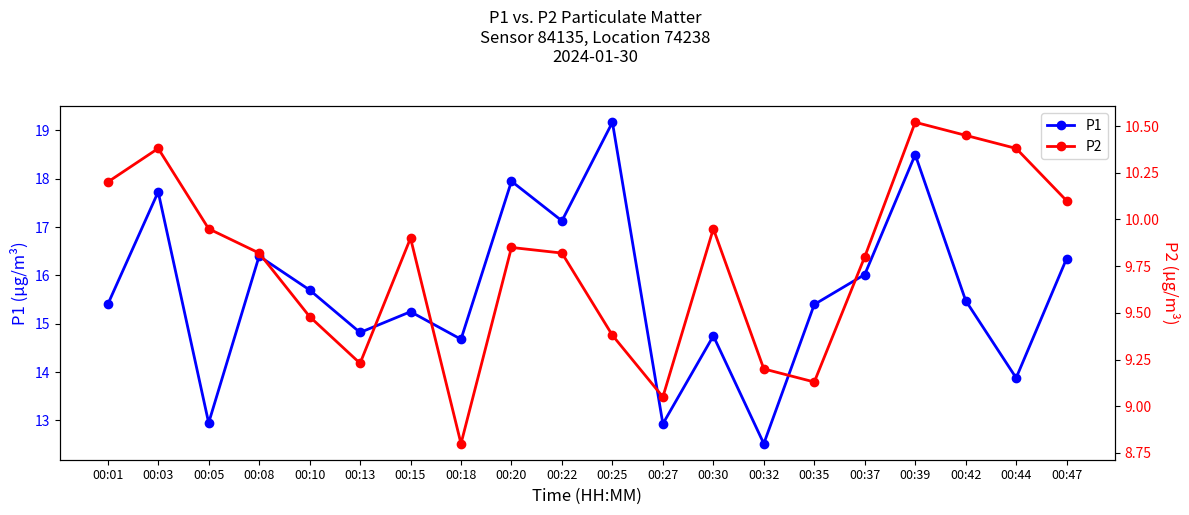

In P2, how many points are higher than both neighbors (excluding endpoints)?

5